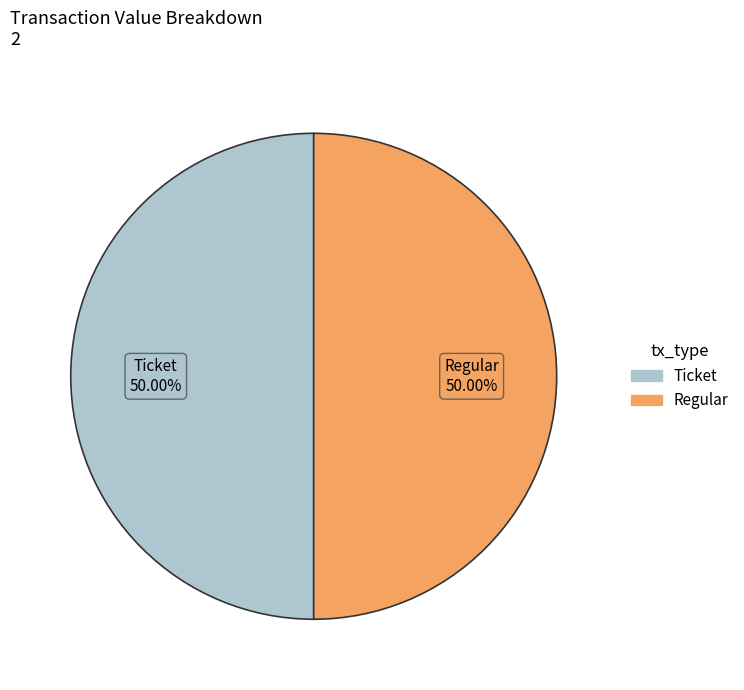

To the nearest percent, what is the average slice percentage?

50%